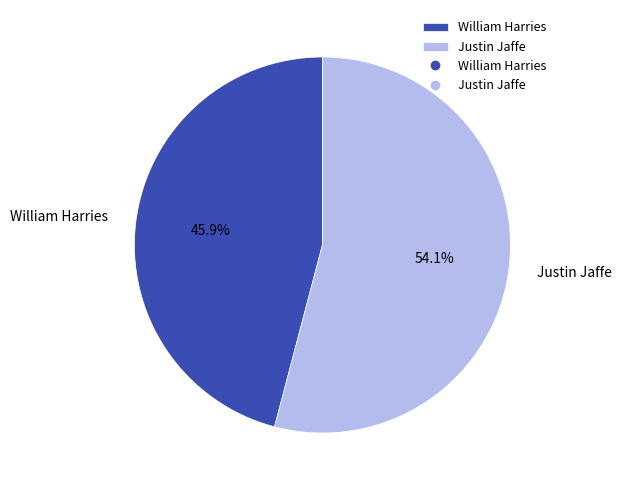

To the nearest percent, what is the difference between the largest and smallest slice percentages?

8%